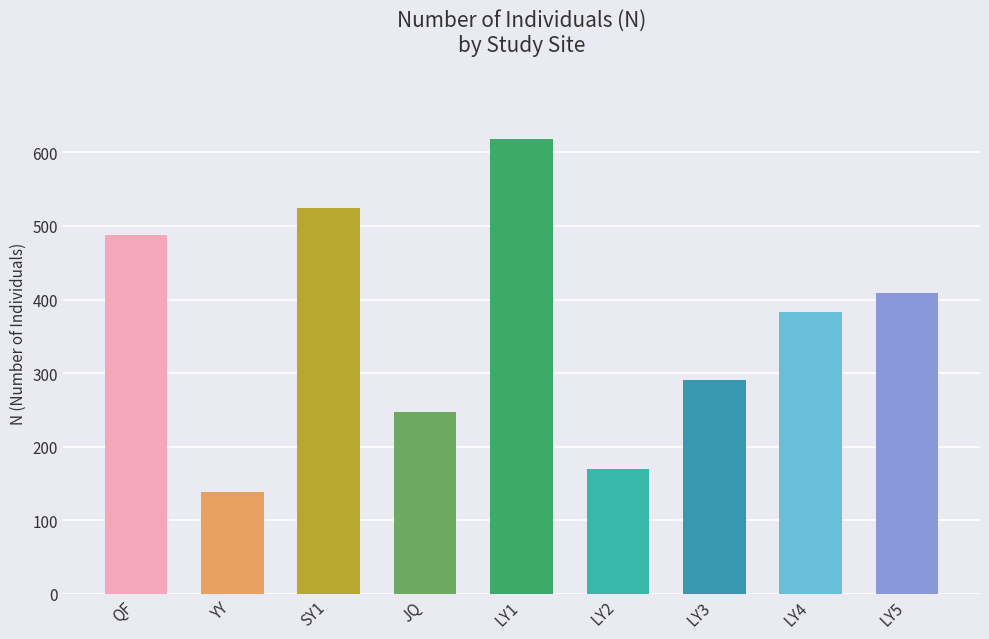

What is the minimum value shown in the chart?

138